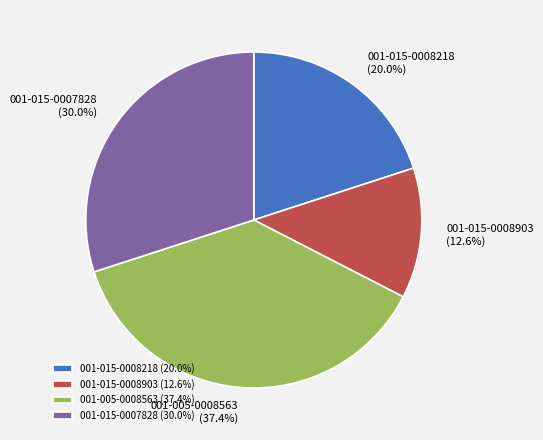

Is the sum of 001-015-0007828 and 001-015-0008903 greater than half?

No